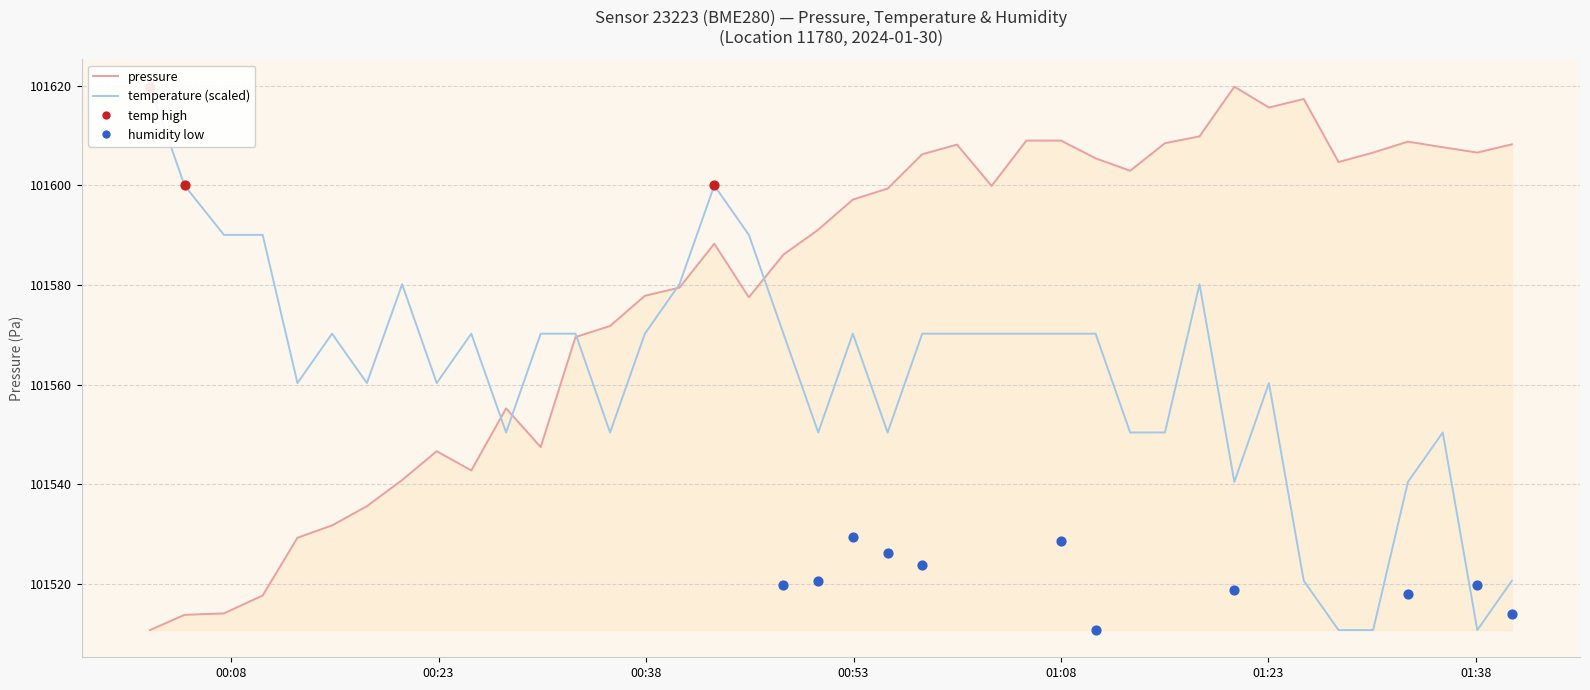

Is the value of pressure at 24 greater than the value of temperature (scaled) at 28?

Yes